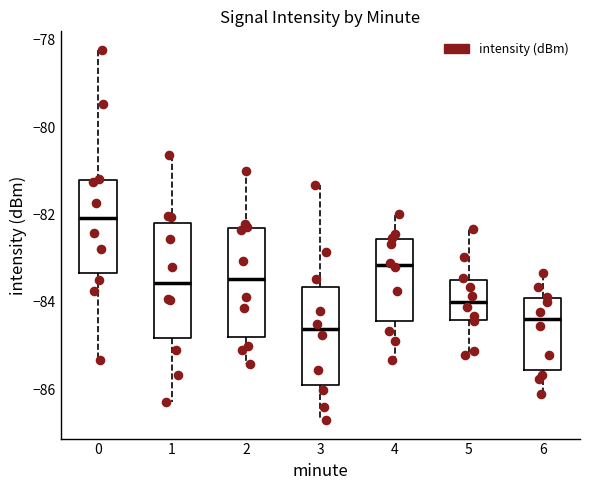

Where is the lower edge of the box at x = 6 on the y-axis? The values are not printed on the chart, so give them approximately, as read against the axis.

-85.6